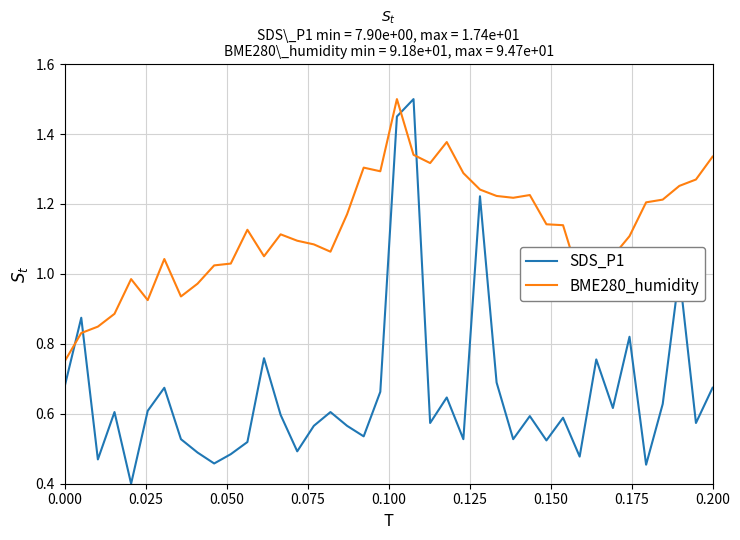

What is the minimum value shown in the chart?

0.4